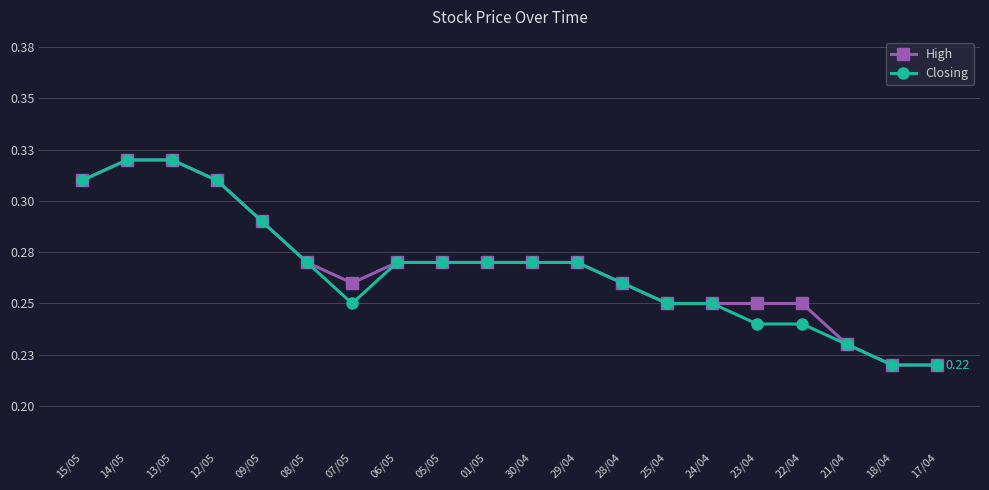

True or false: Closing and High intersect in this chart.

False